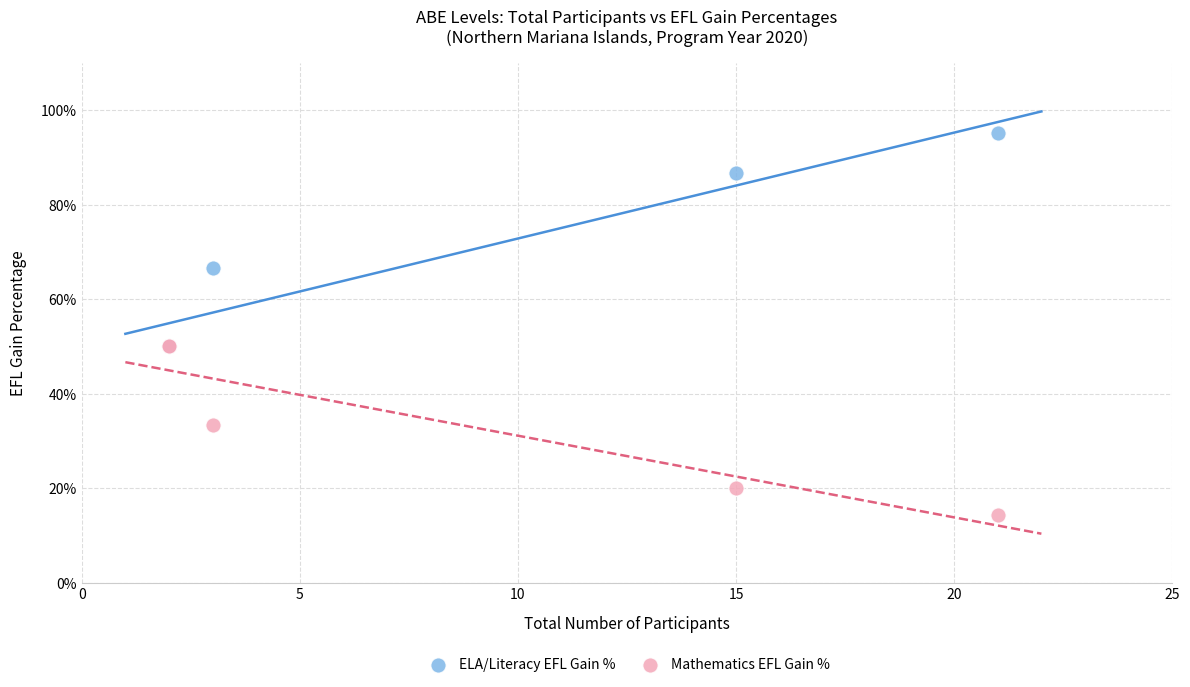

Which series contains the lowest Y value?

Mathematics EFL Gain %